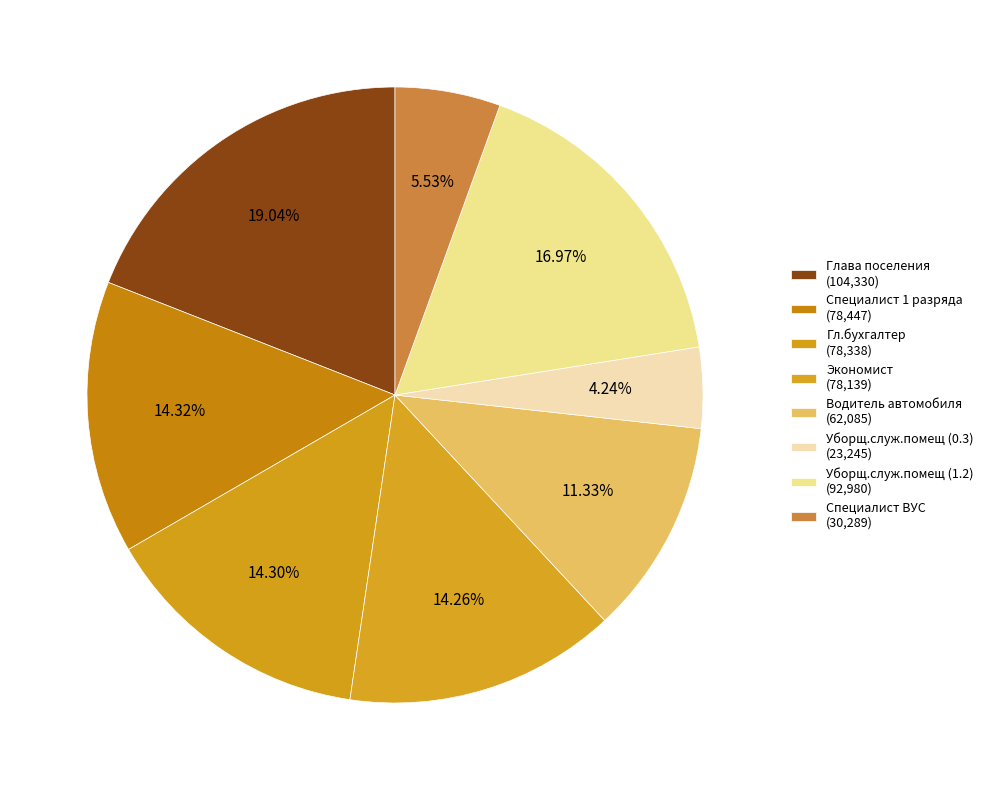

Which slice is the smallest?

Уборщ.служ.помещ (0.3)